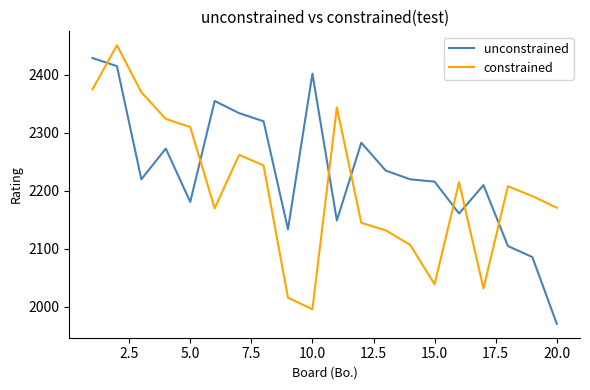

Which series ends up on top after the final intersection of constrained and unconstrained?

constrained